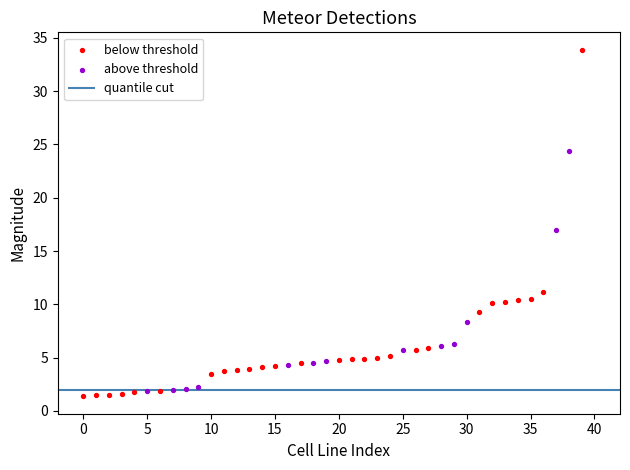

Which series has the widest spread of Y values?

below threshold